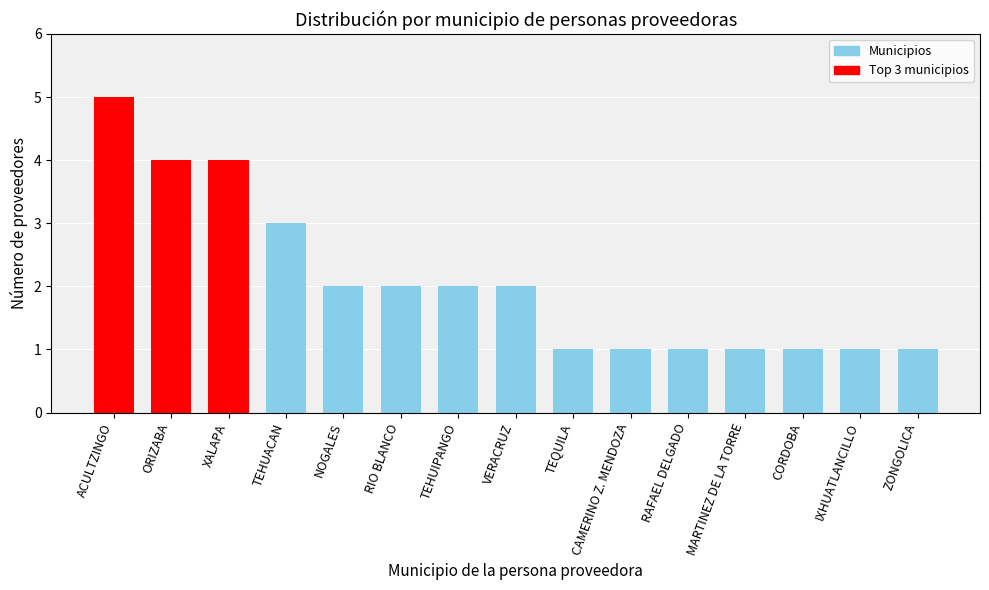

True or false: the data shows 1 at TEQUILA.

True